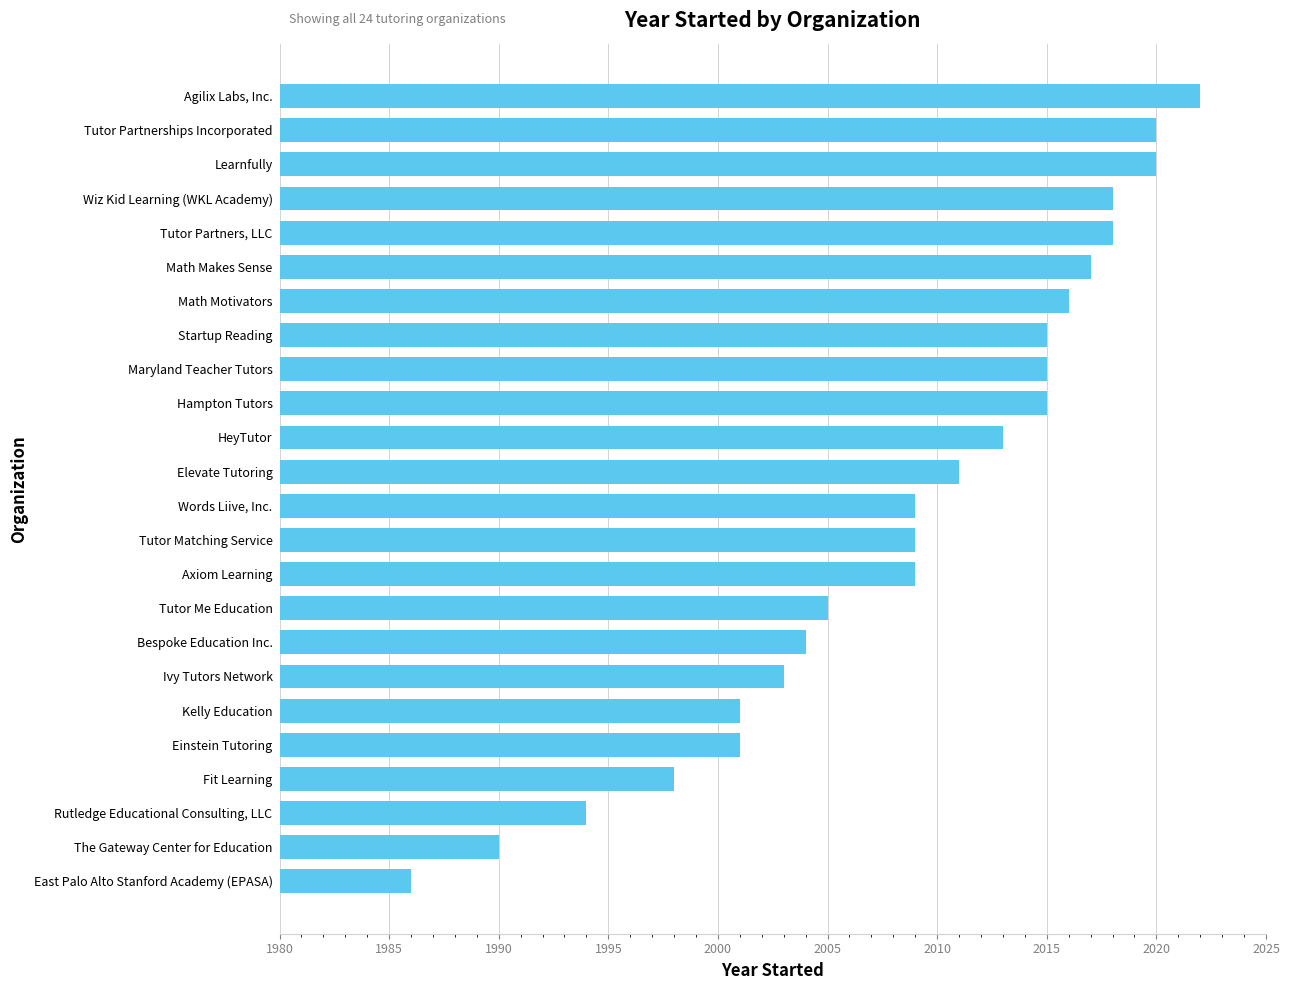

What is the change in value from Fit Learning to Ivy Tutors Network?

+5